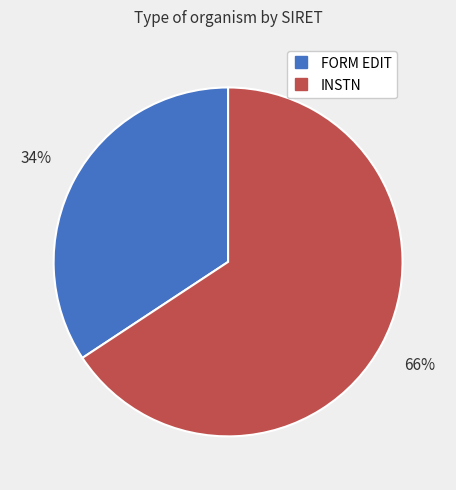

The FORM EDIT slice represents 34% of the pie. True or false?

True